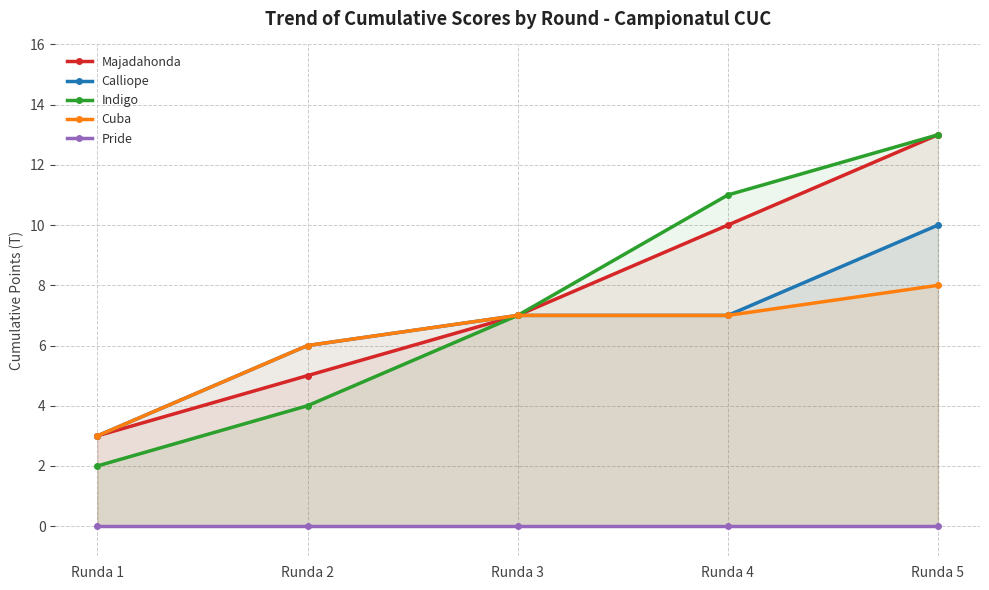

At how many categories does at least one series exceed 0?

5